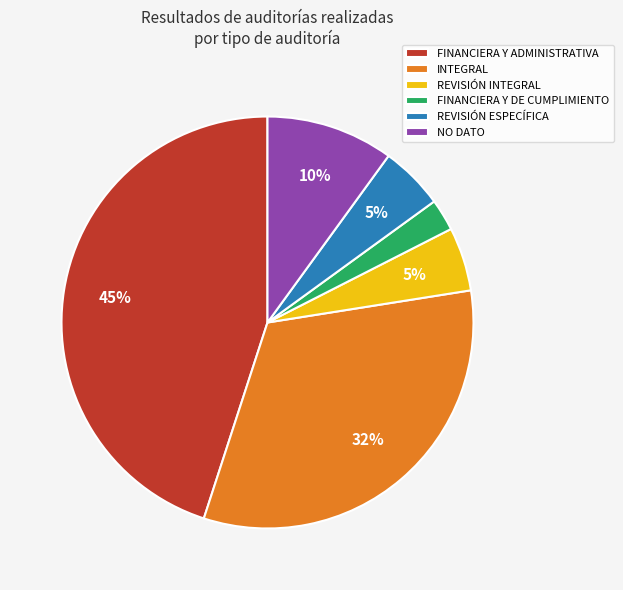

To the nearest percent, what is the difference between the INTEGRAL and REVISIÓN ESPECÍFICA slice percentages?

28%